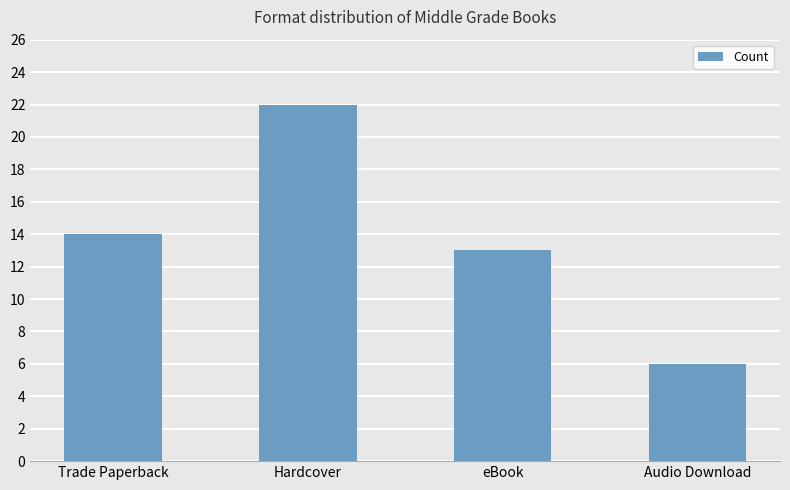

Does the chart contain stacked bars?

No